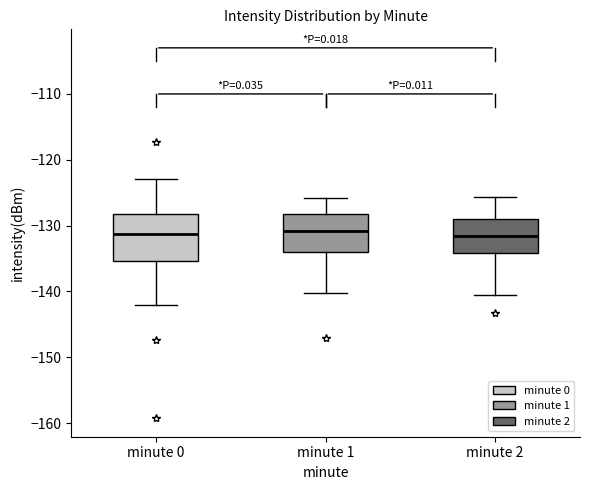

Reading left to right, read every box against the y-axis: the position of its median line, the range the box covers, and the ends of its whiskers. The values are not printed on the chart, so give them approximately, as read against the axis.

minute 0: median -131, box -135 to -128, whiskers -142 to -123
minute 1: median -131, box -134 to -128, whiskers -140 to -126
minute 2: median -132, box -134 to -129, whiskers -140 to -126